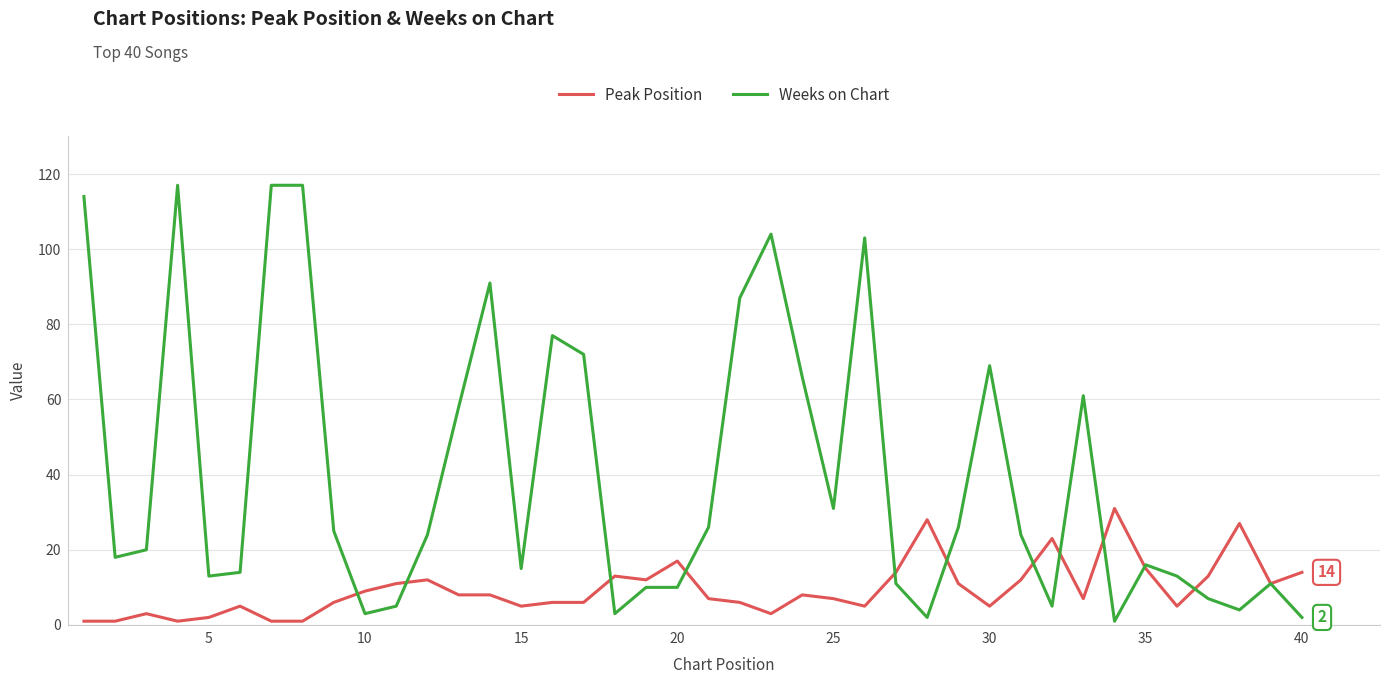

Rank the series by their average value, from highest to lowest.

Weeks on Chart, Peak Position